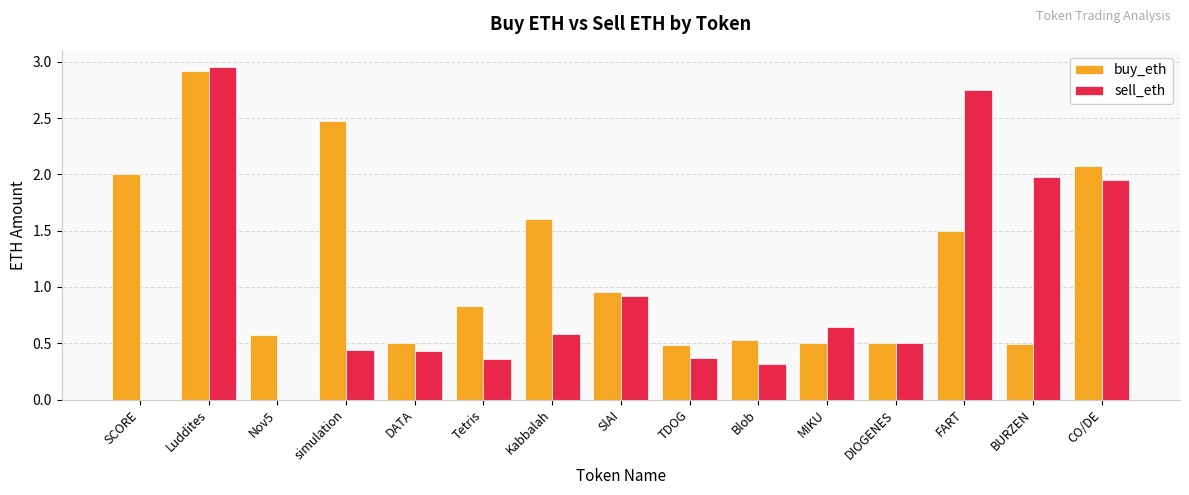

How many groups of bars are there?

15